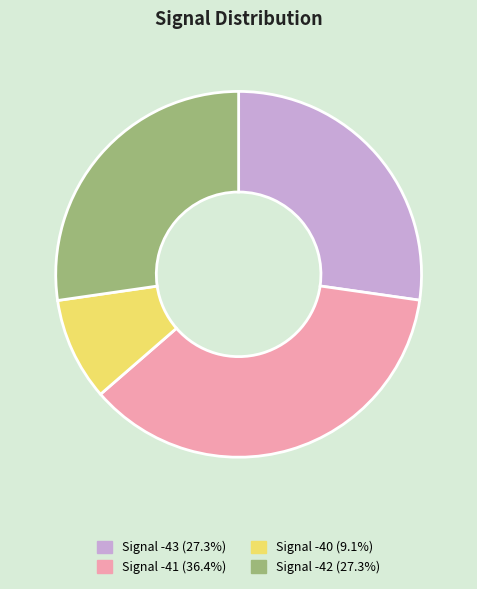

Does any single category account for the majority?

No